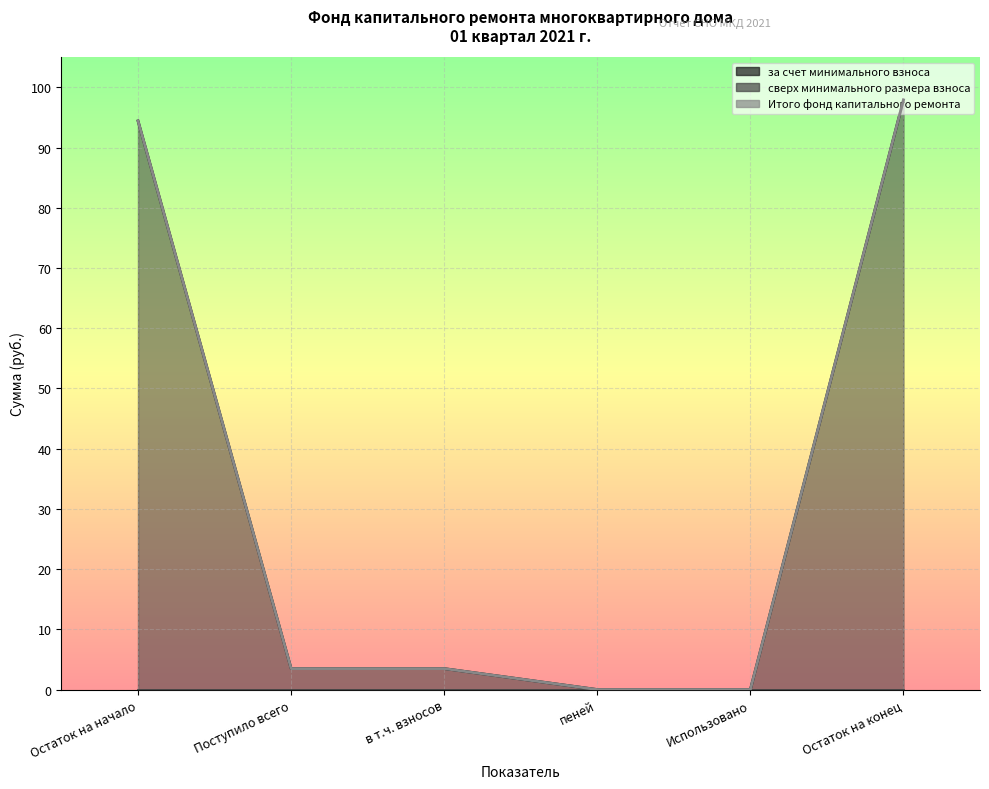

What is the average value of the Итого фонд капитального ремонта series?

33.2